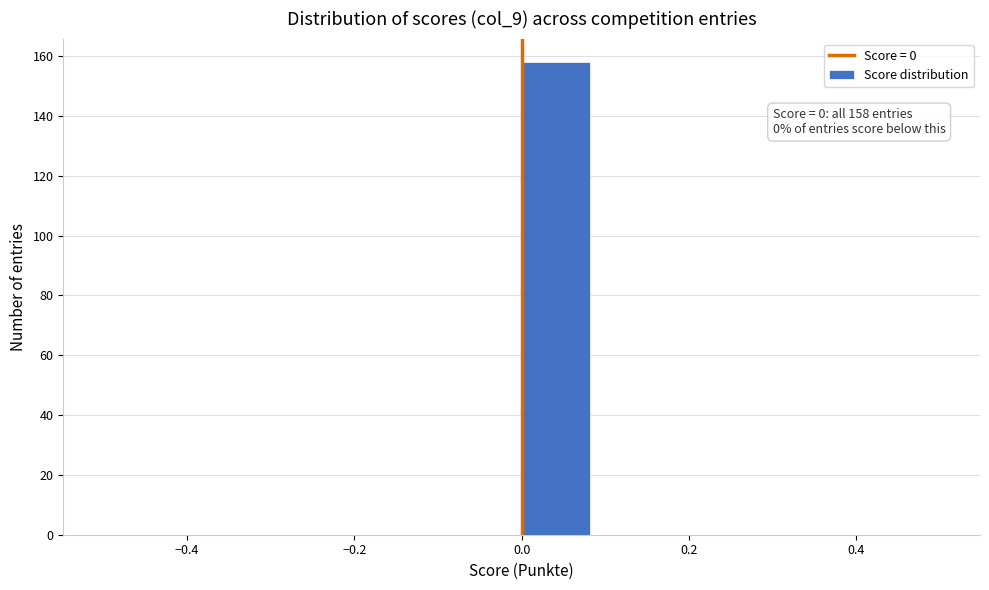

Which range on the x-axis has the tallest bar?

0.00 to 0.08